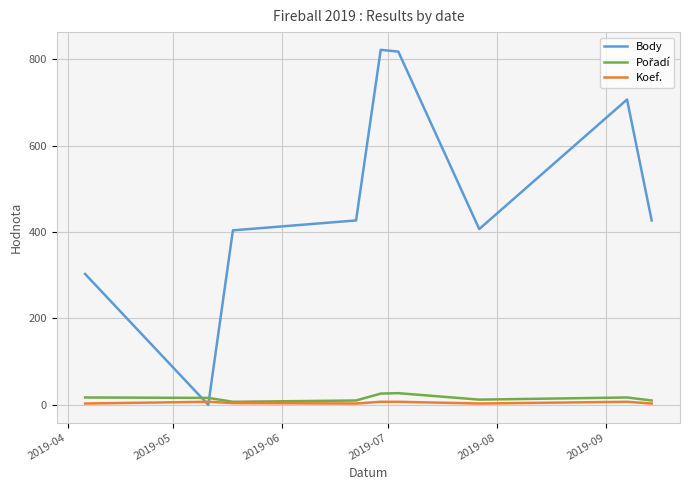

Which series has the largest range (max minus min)?

Body